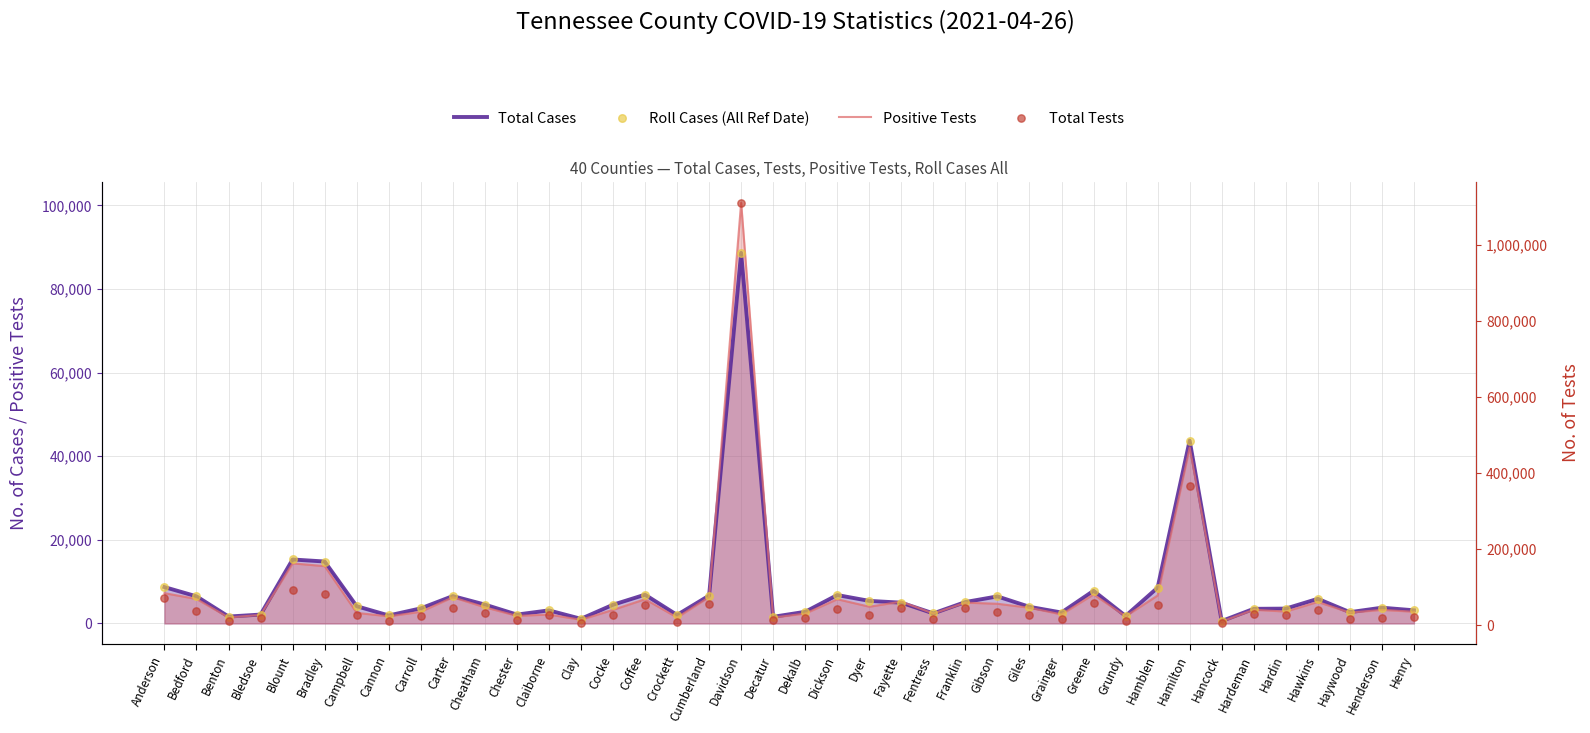

Which series reaches the minimum Y coordinate?

Positive Tests